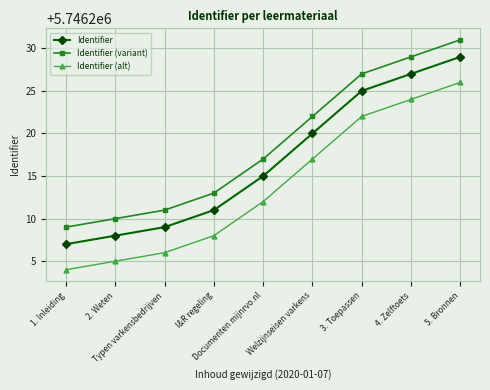

Does the chart display data point markers on the line(s)?

Yes